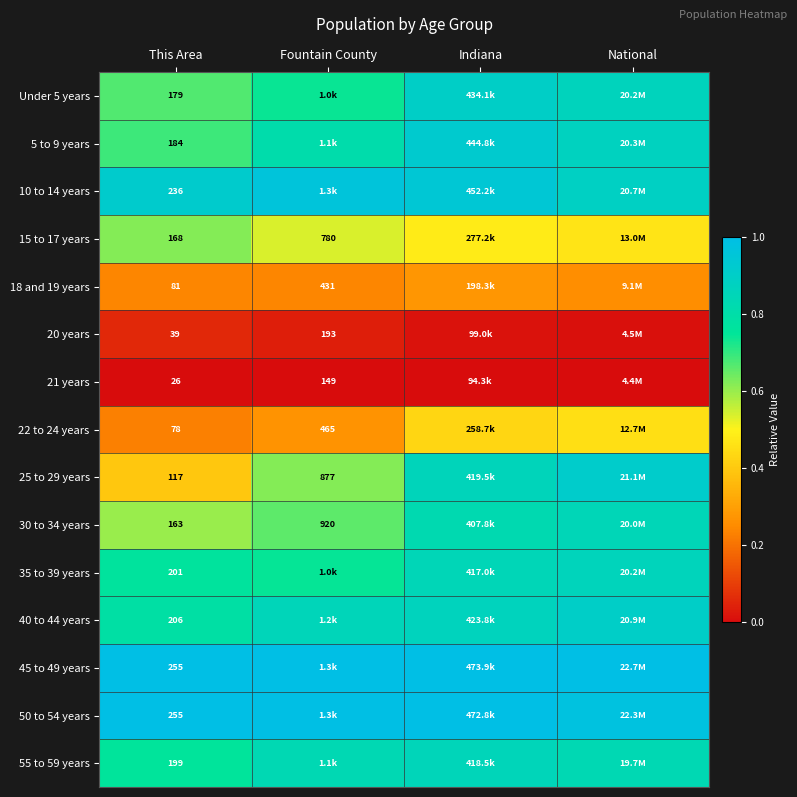

Which series has the largest range (max minus min)?

25 to 29 years